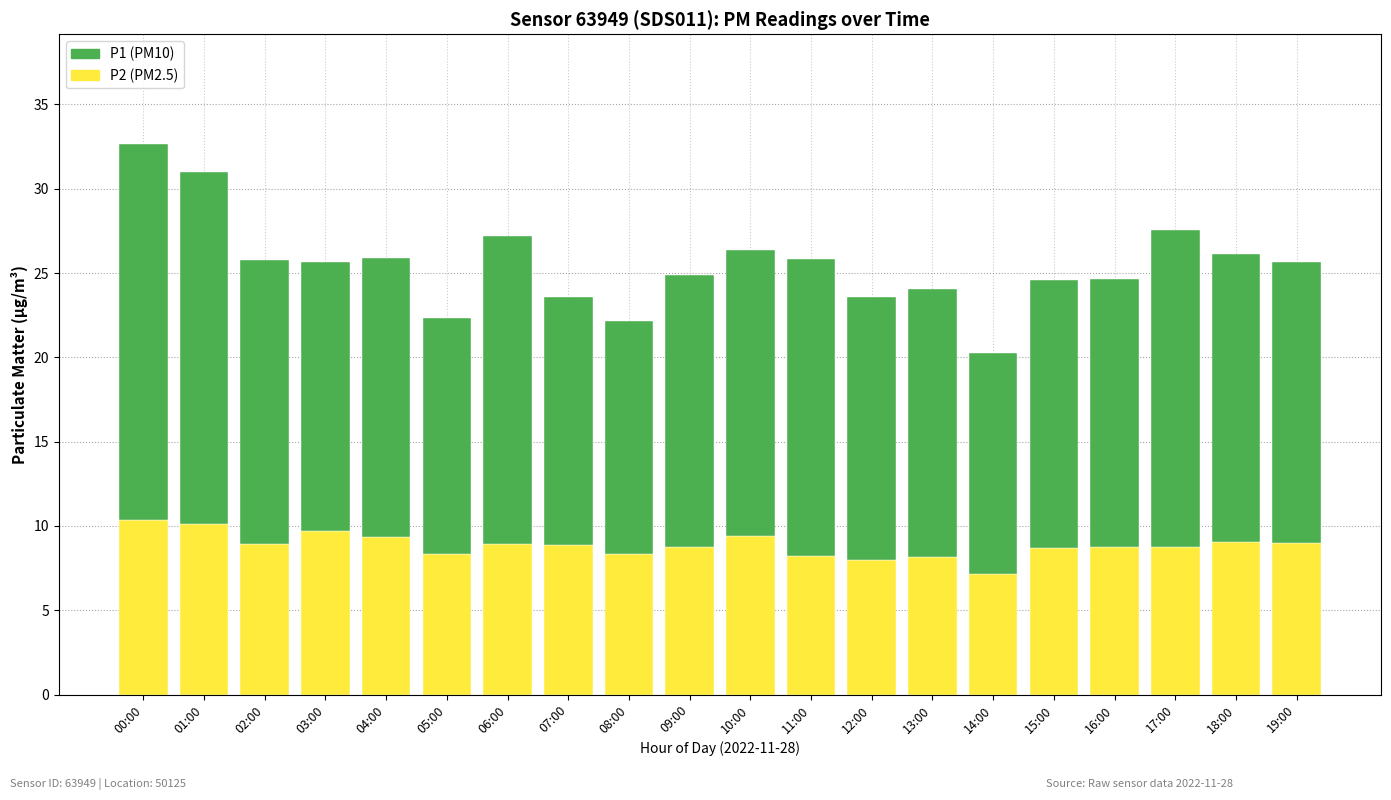

What is the total value across all series at 08:00?

22.1